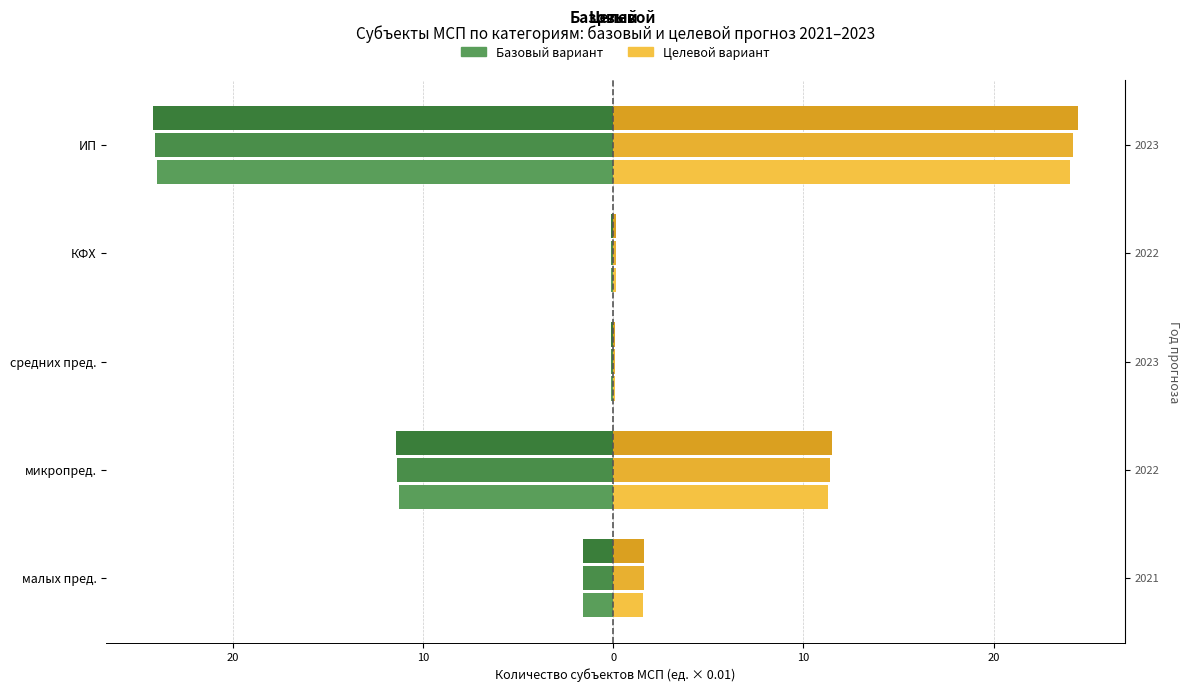

The value of Базовый 2022 at КФХ is -0.2. True or false?

False